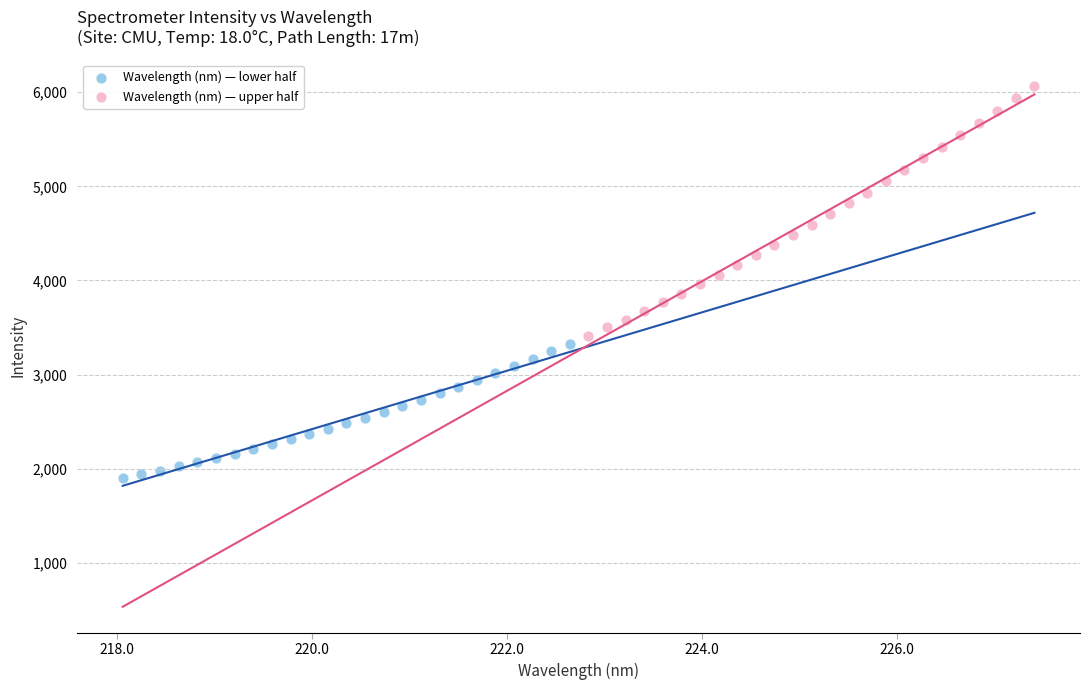

Which series reaches the maximum Y coordinate?

Wavelength (nm) — upper half